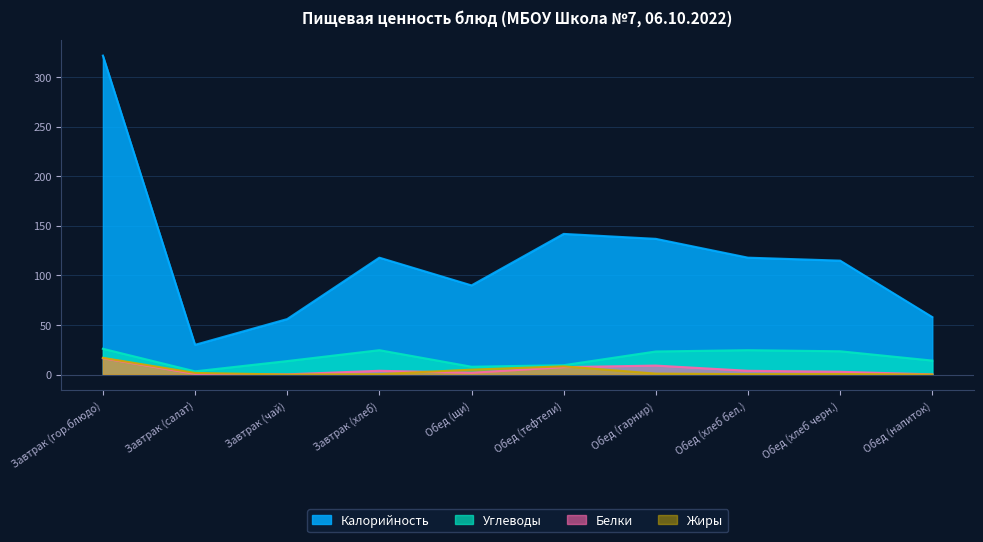

At which label is Калорийность closest to 176?

Обед (тефтели)